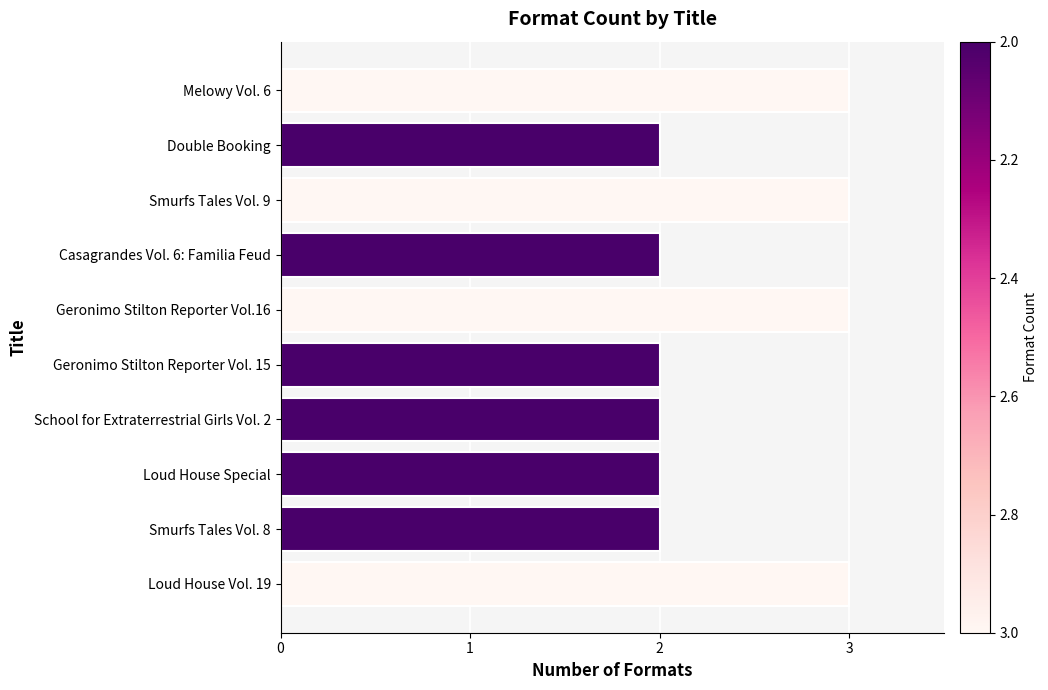

What is the greatest value displayed?

3